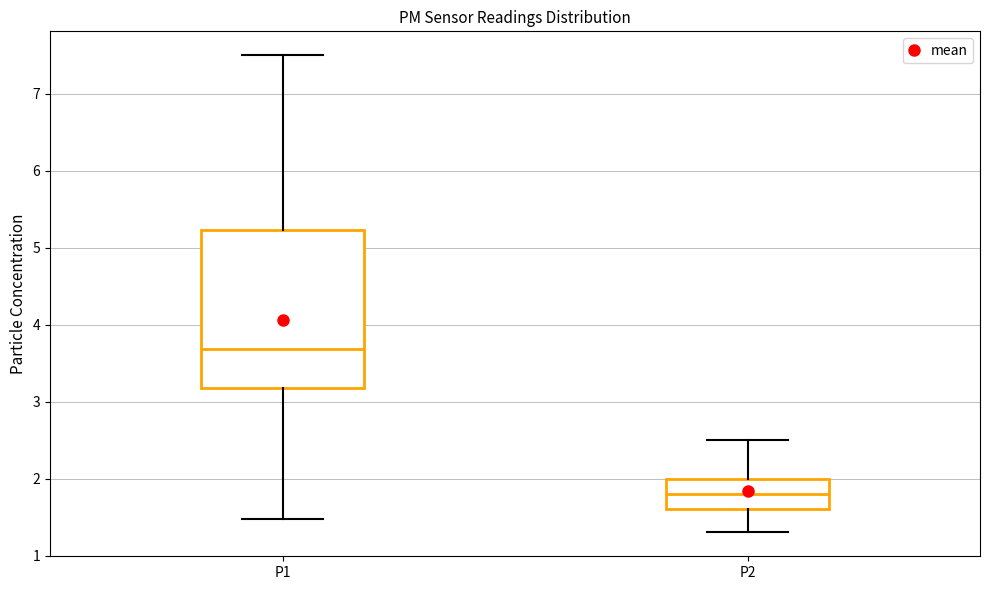

Where is the lower edge of the box for P2 on the y-axis? The values are not printed on the chart, so give them approximately, as read against the axis.

1.6